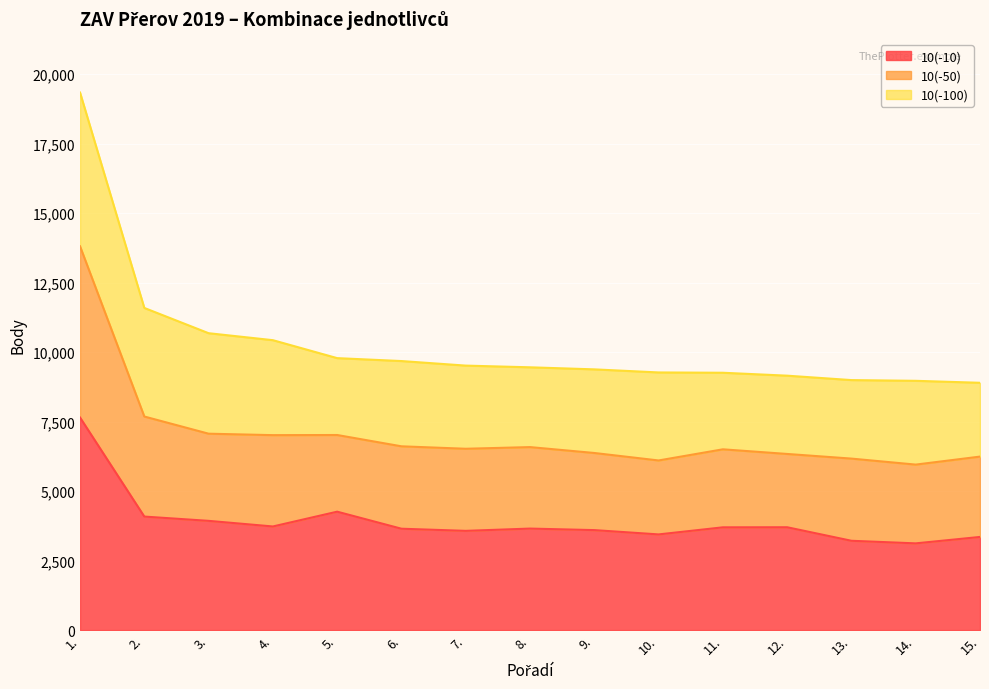

What is the total value across all series at 9.?

9382